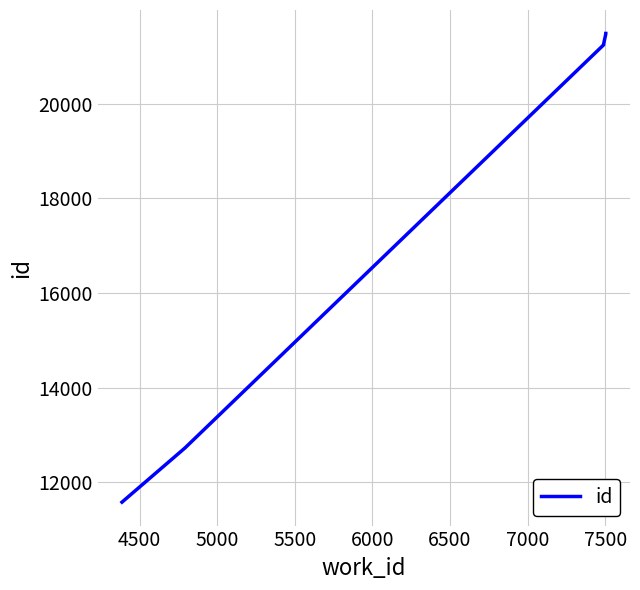

Reading left to right, list all the values displayed in this chart.

11581	12723	21239	21243	21249	21256	21257	21259	21470	21480